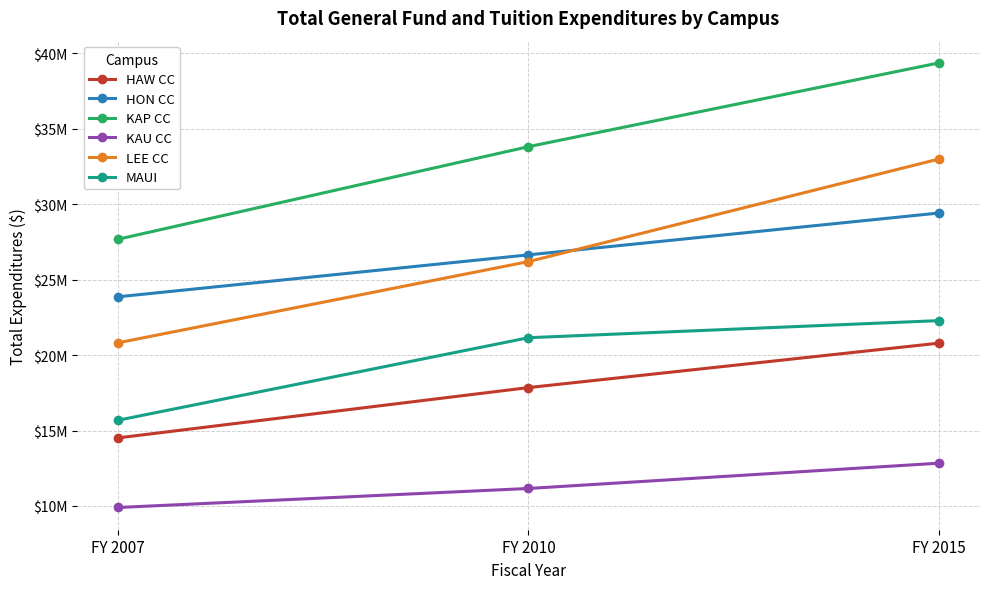

What is the value of the HAW CC point at the 1st from the left?

14513403